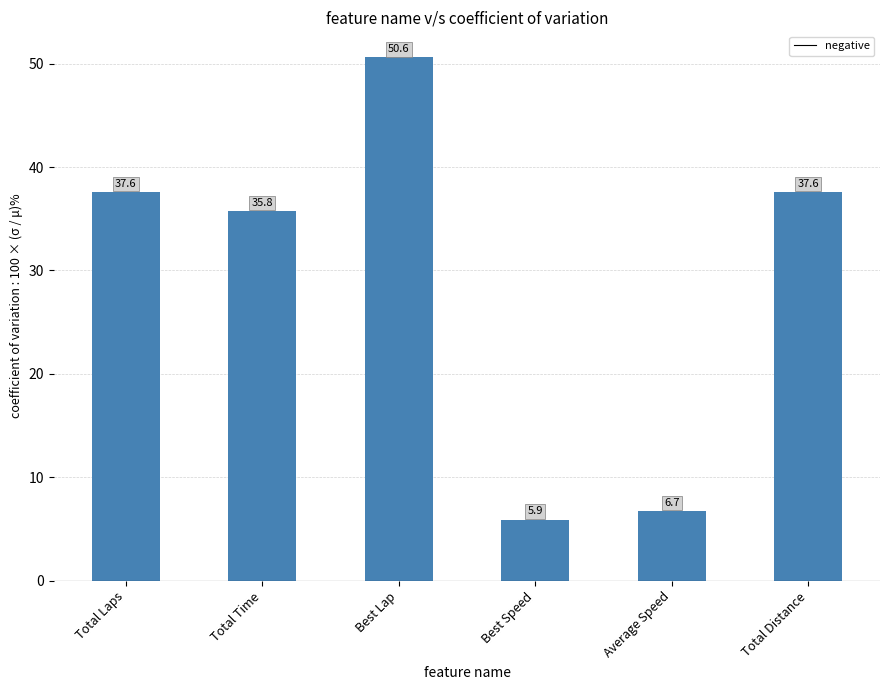

What is the difference between the second highest and second lowest values?

30.9